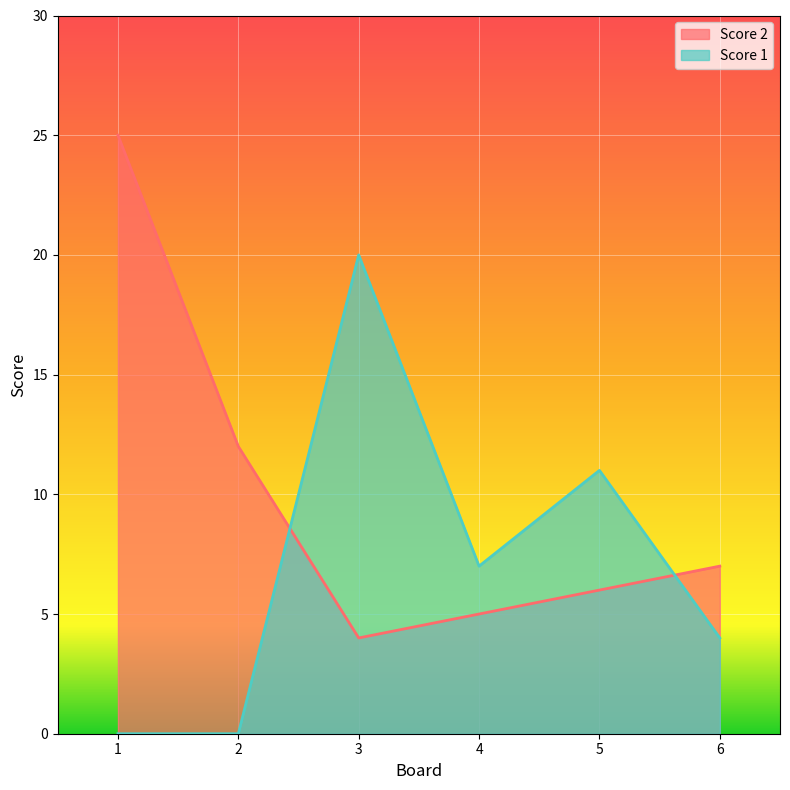

What is the difference between the highest and lowest values at 4?

2